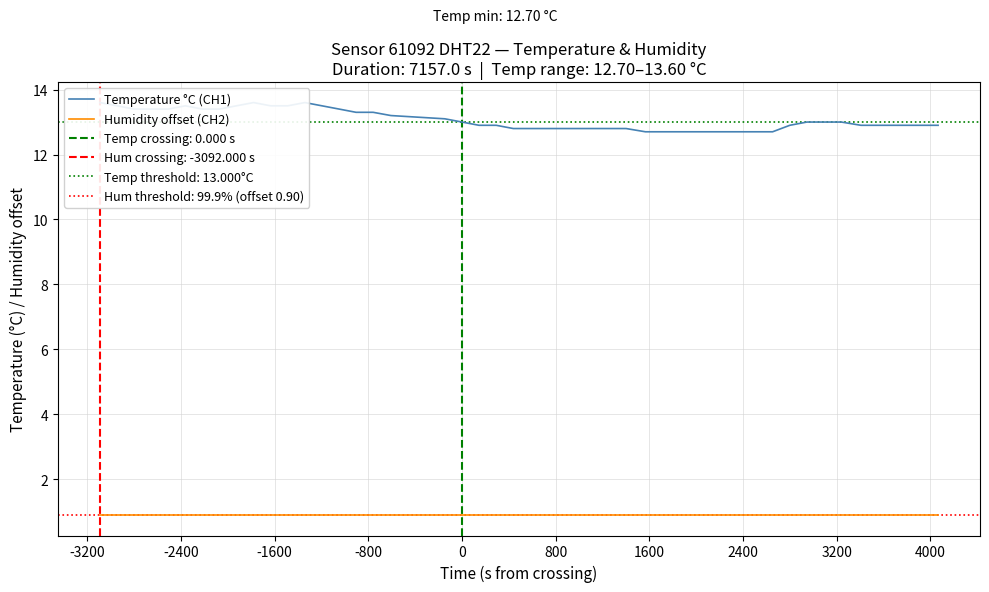

Is the value of Humidity offset (CH2) at 33 greater than the value of Temperature °C (CH1) at 3200?

No